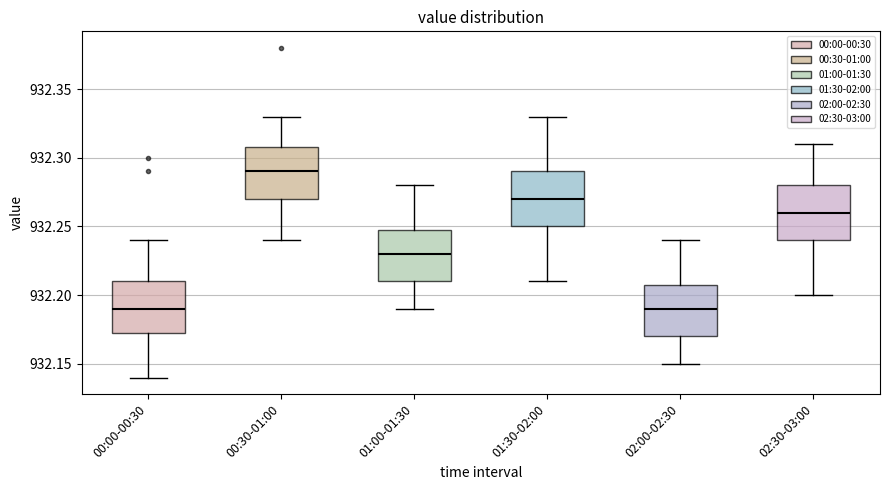

Where does the median line of the box for 01:30-02:00 sit on the y-axis? The values are not printed on the chart, so give them approximately, as read against the axis.

932.270